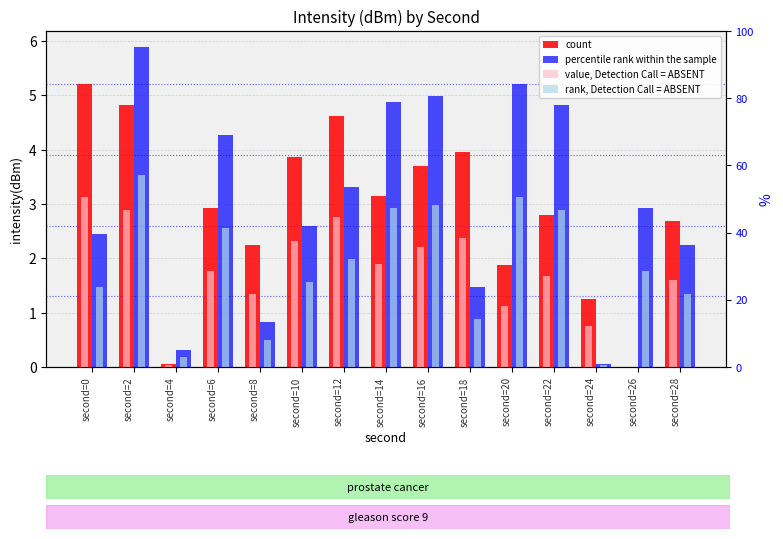

Between second=18 and second=22, which series saw the biggest shift?

percentile rank within the sample